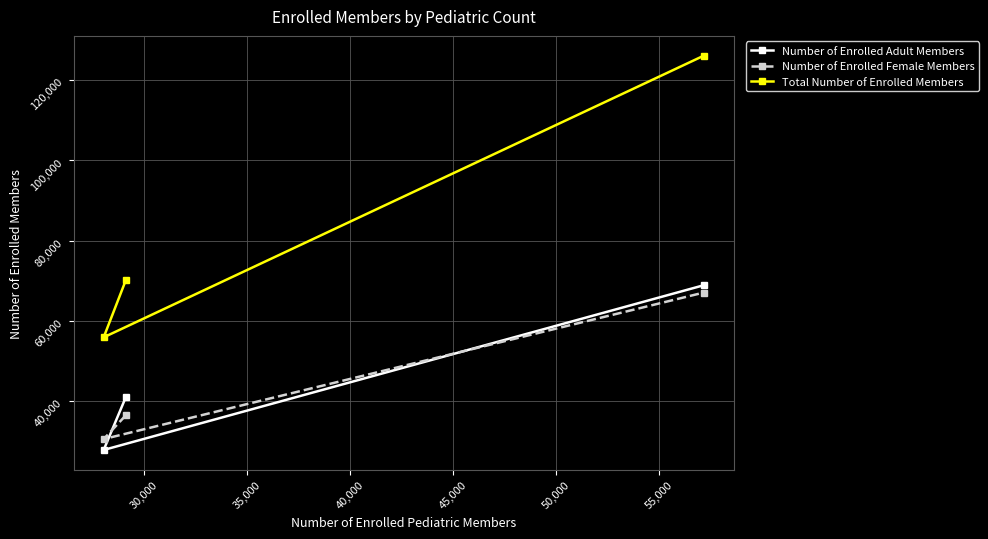

What is the sum of all Number of Enrolled Female Members values?

134118